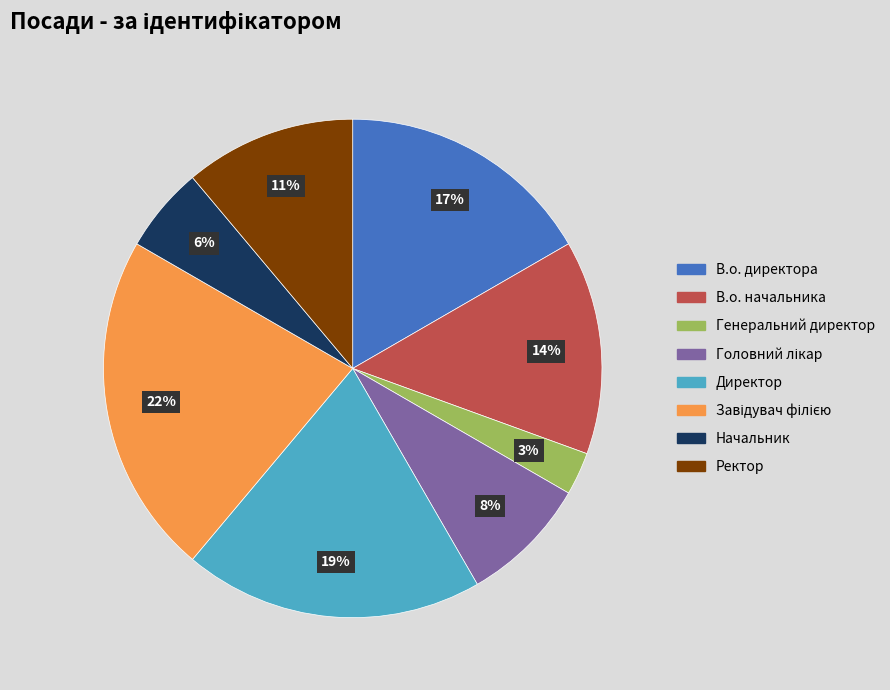

To the nearest percent, what is the average slice percentage?

12%